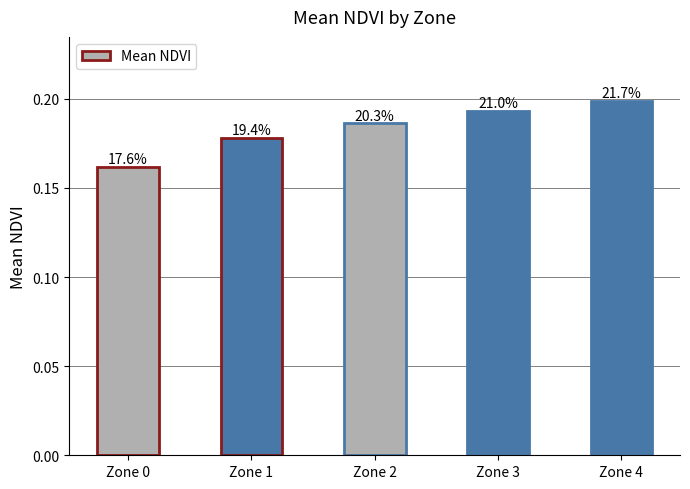

Reading left to right, transcribe all the data shown in this chart.

Zone 0=0.2	Zone 1=0.2	Zone 2=0.2	Zone 3=0.2	Zone 4=0.2